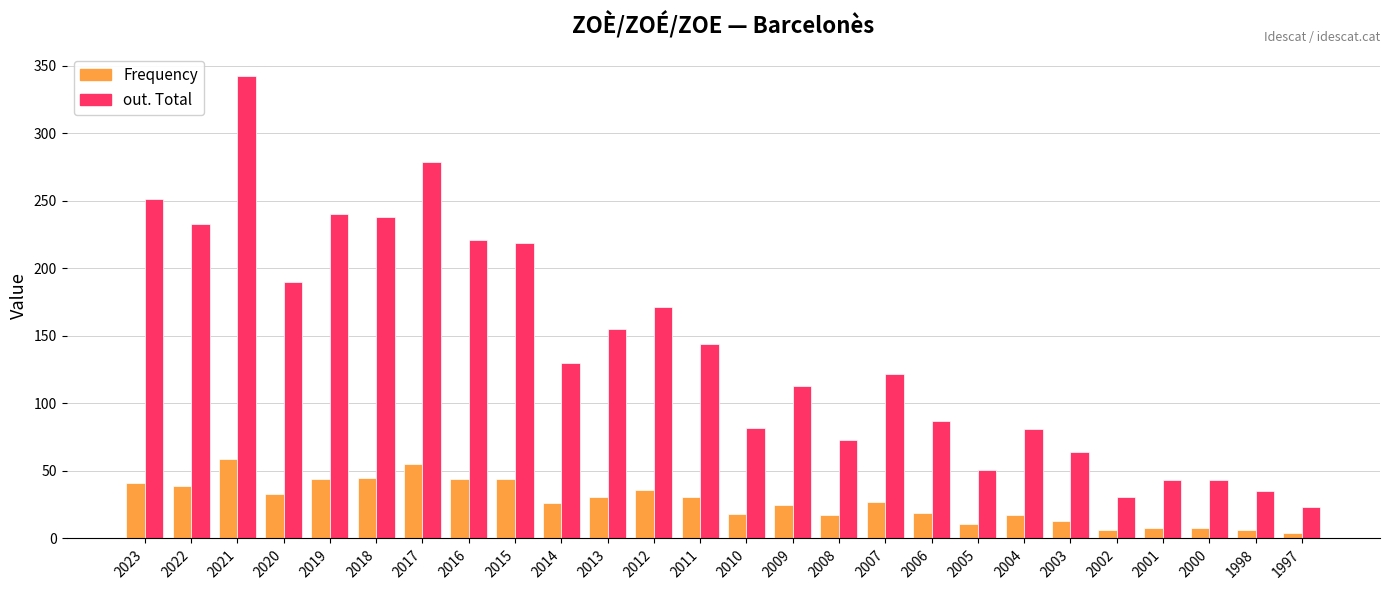

True or false: out. Total has a value of 261 at 2020.

False